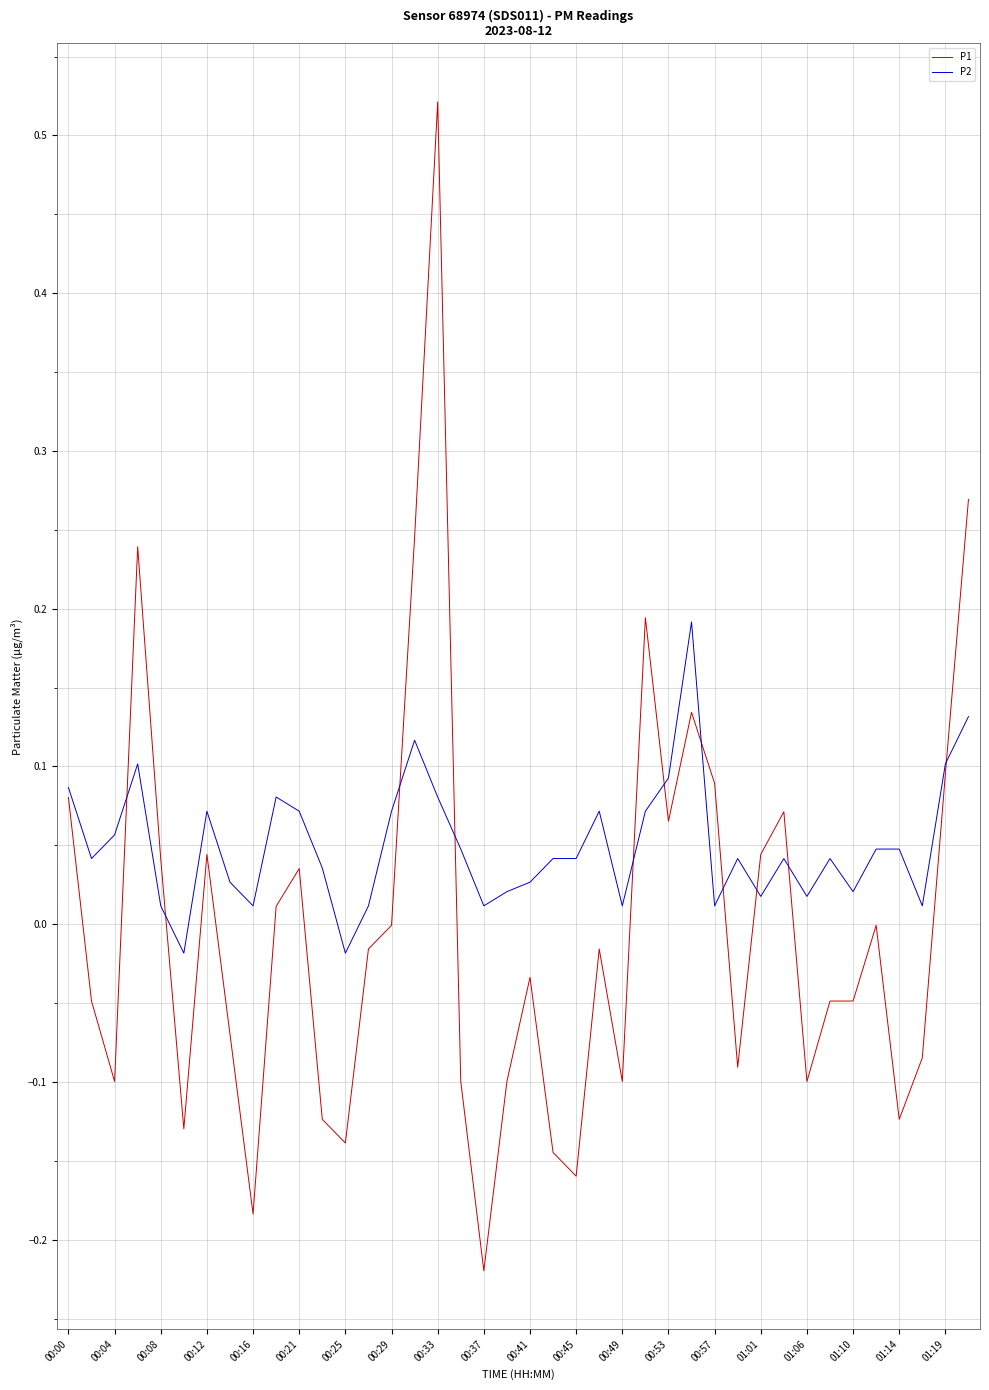

Which series has the widest spread of values?

P1